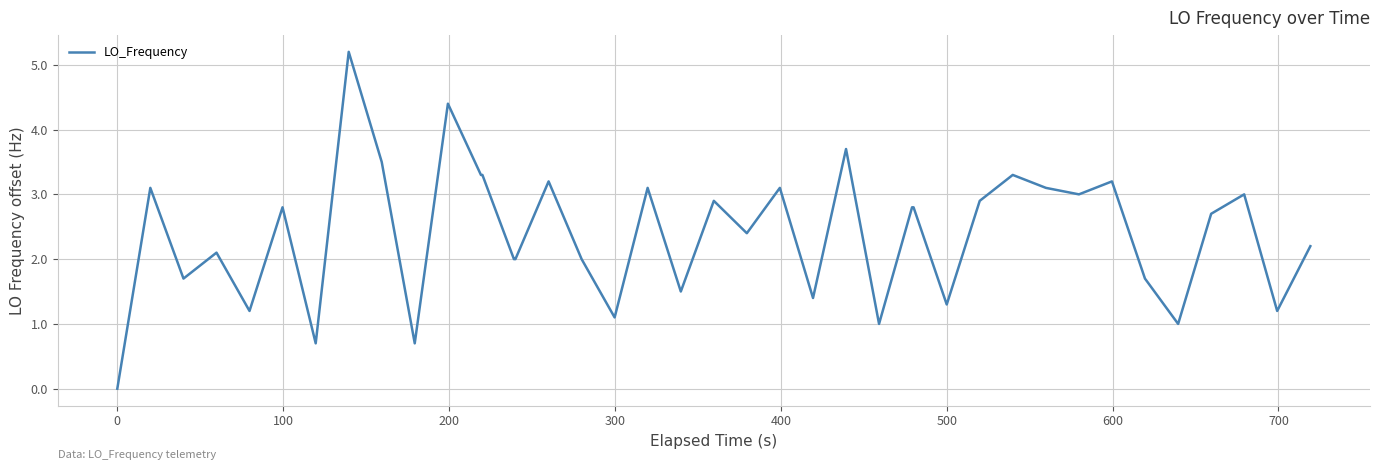

What is the difference between the maximum and minimum values?

5.2